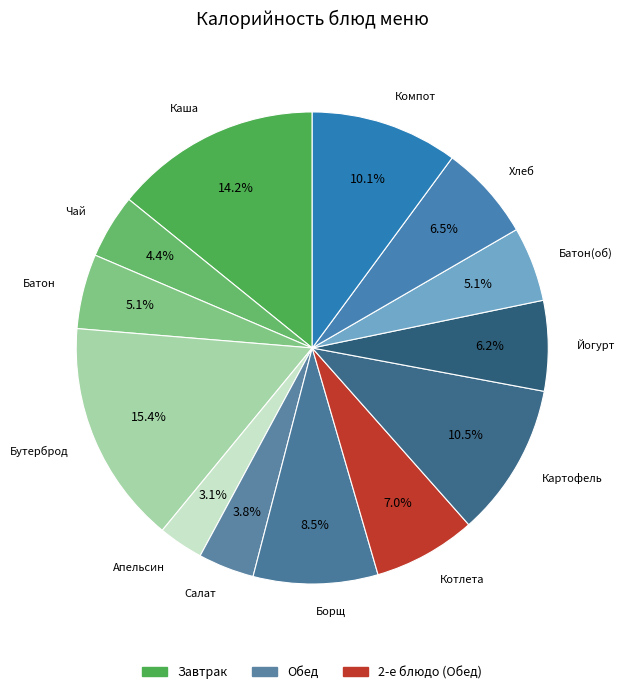

Is there a majority slice in this chart?

No